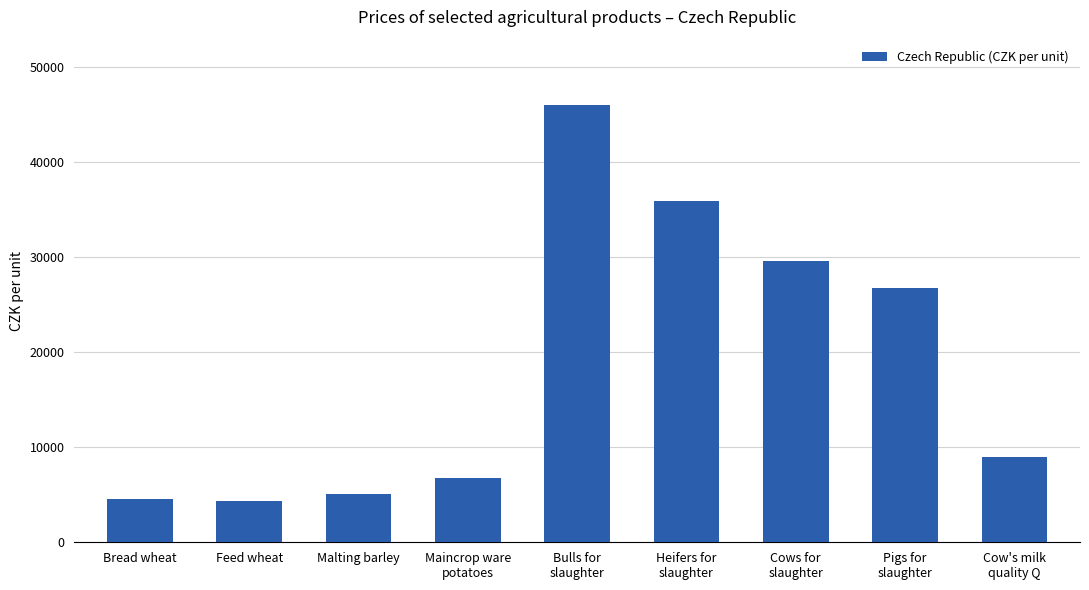

What is the smallest value displayed?

4304